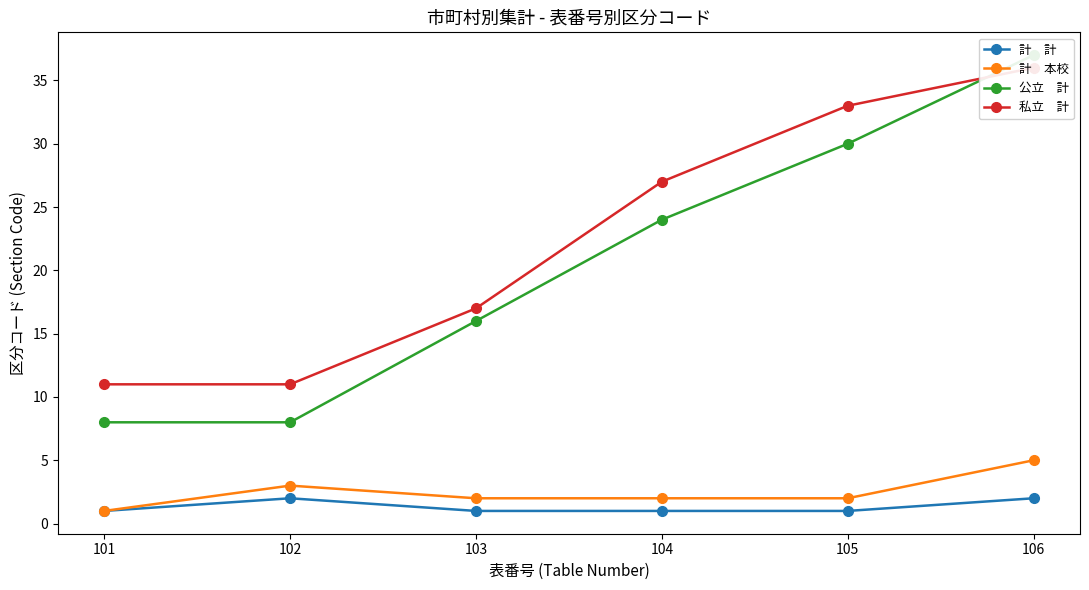

At which label is 私立　計 closest to 23?

104